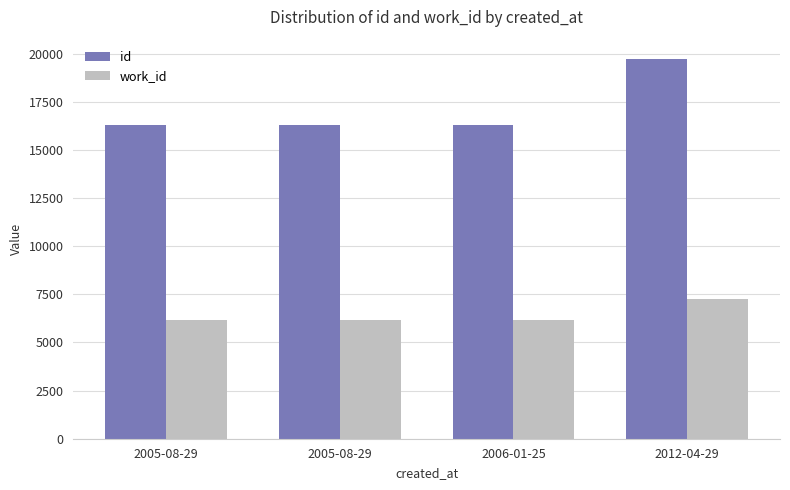

What are all the series names shown in the legend?

id, work_id